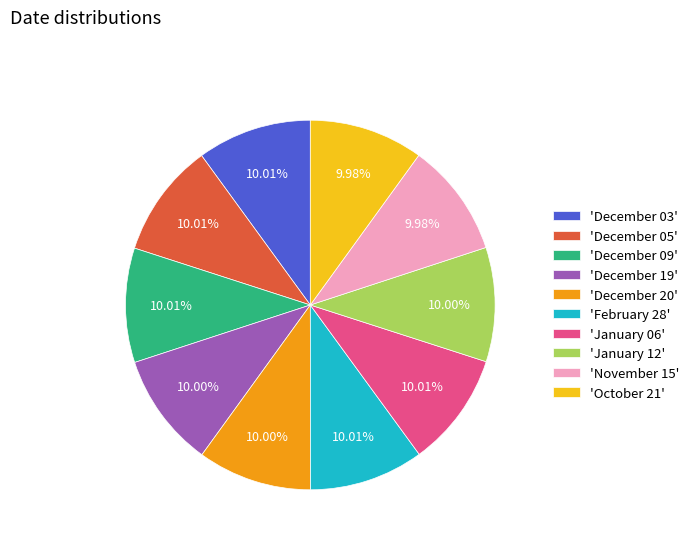

Does any single category account for the majority?

No